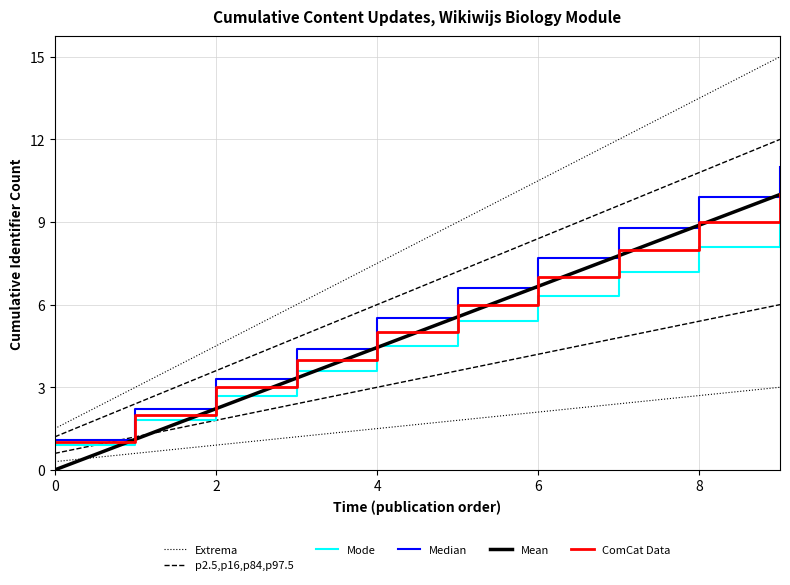

True or false: p2.5,p16,p84,p97.5 and ComCat Data intersect in this chart.

False